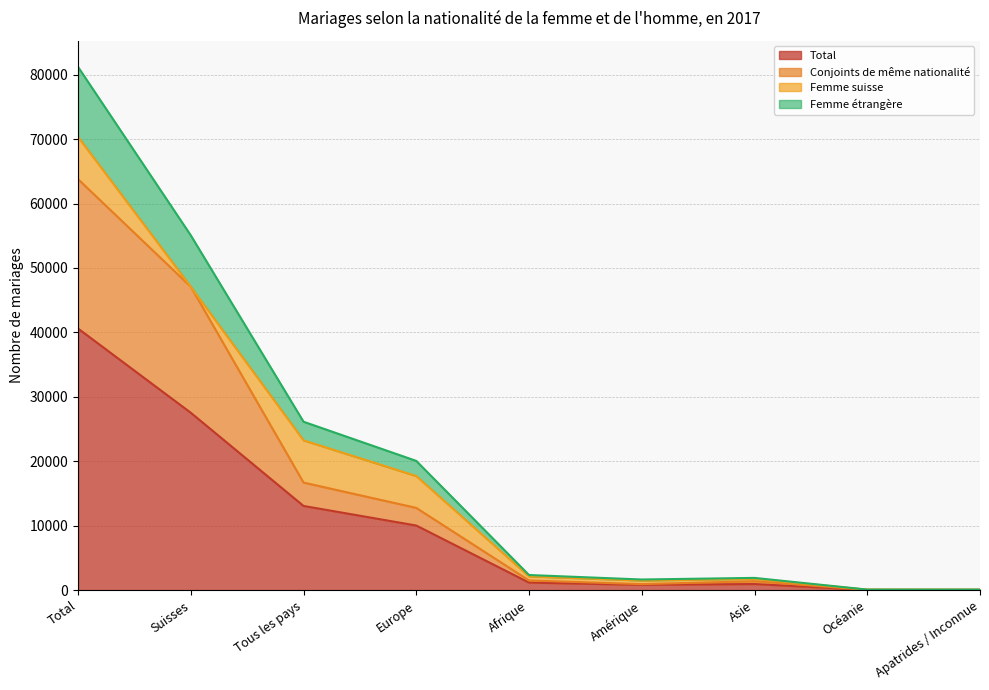

Which category has the lowest value across all series?

Océanie